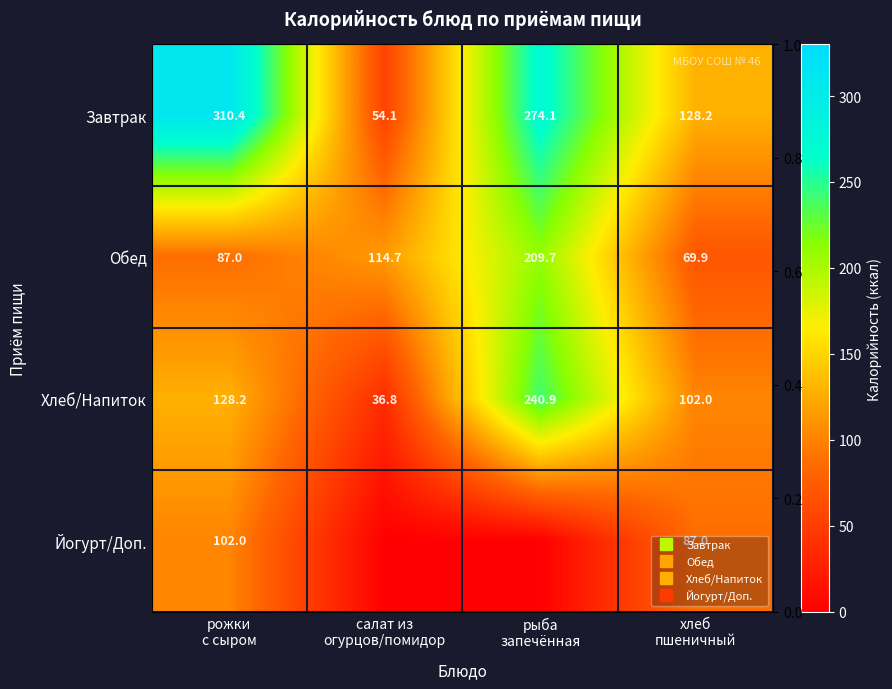

What is the total value across all series at хлеб
пшеничный?

387.1